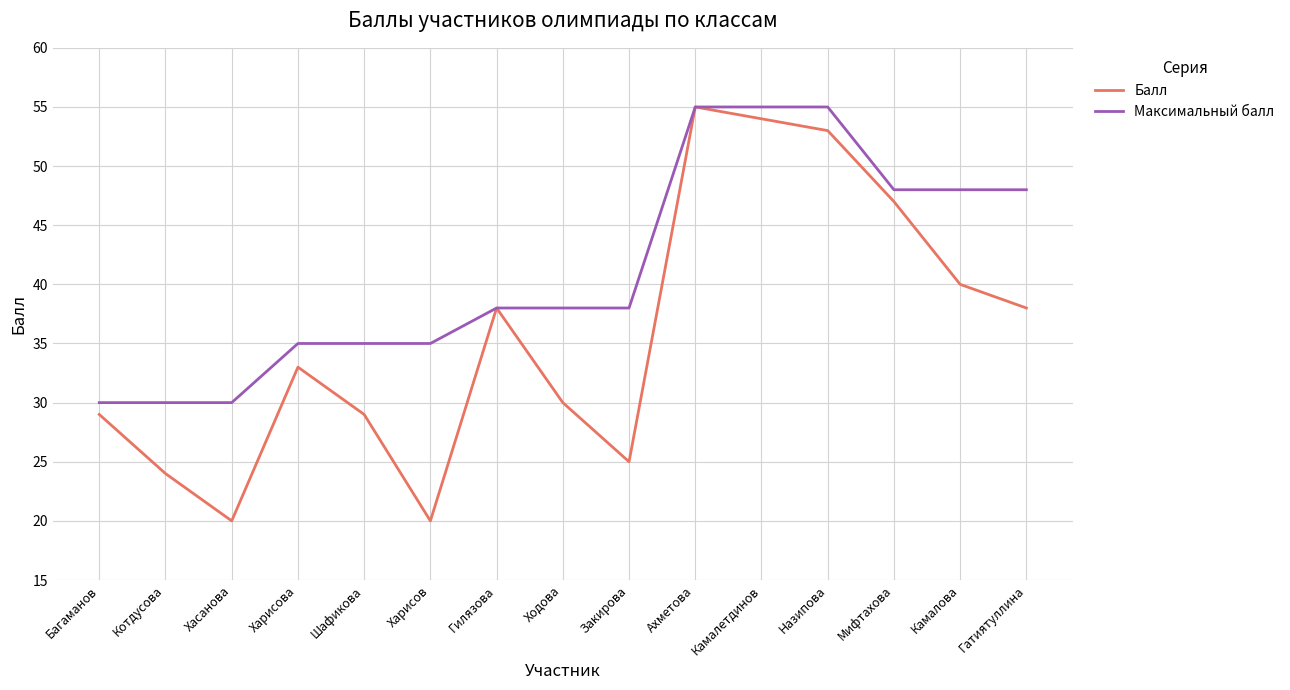

How many lines are shown in the chart?

2